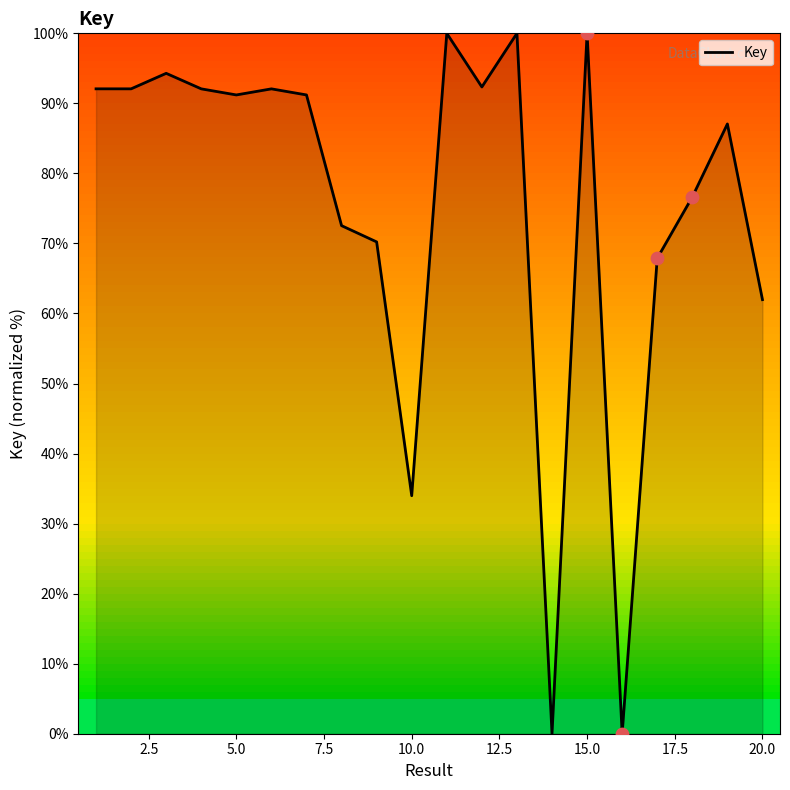

What is the maximum value shown in the chart?

100.0